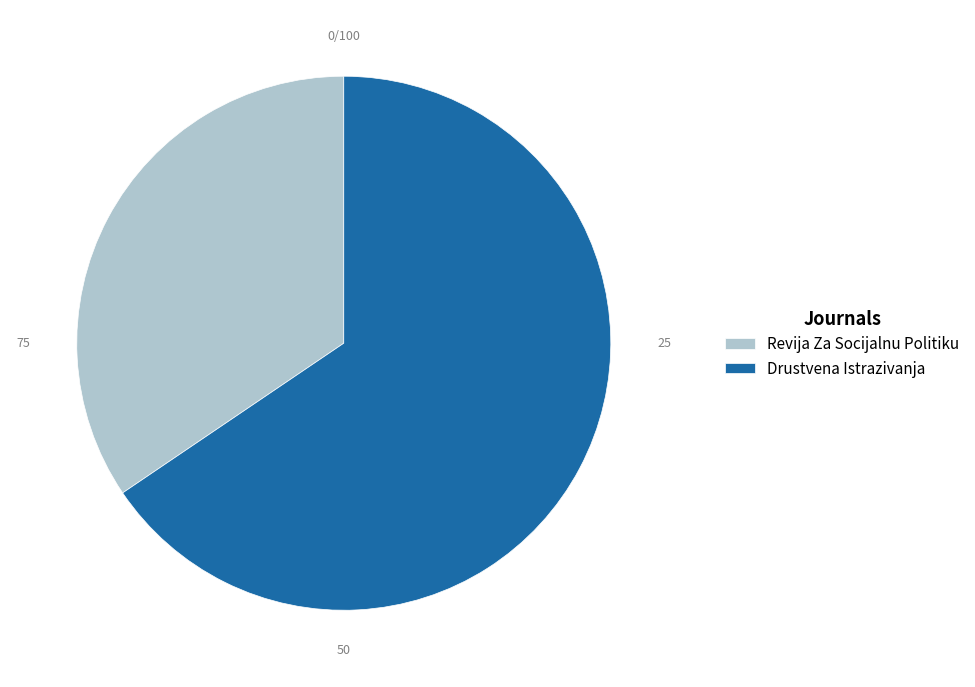

True or false: Revija Za Socijalnu Politiku accounts for 29% of the total.

False